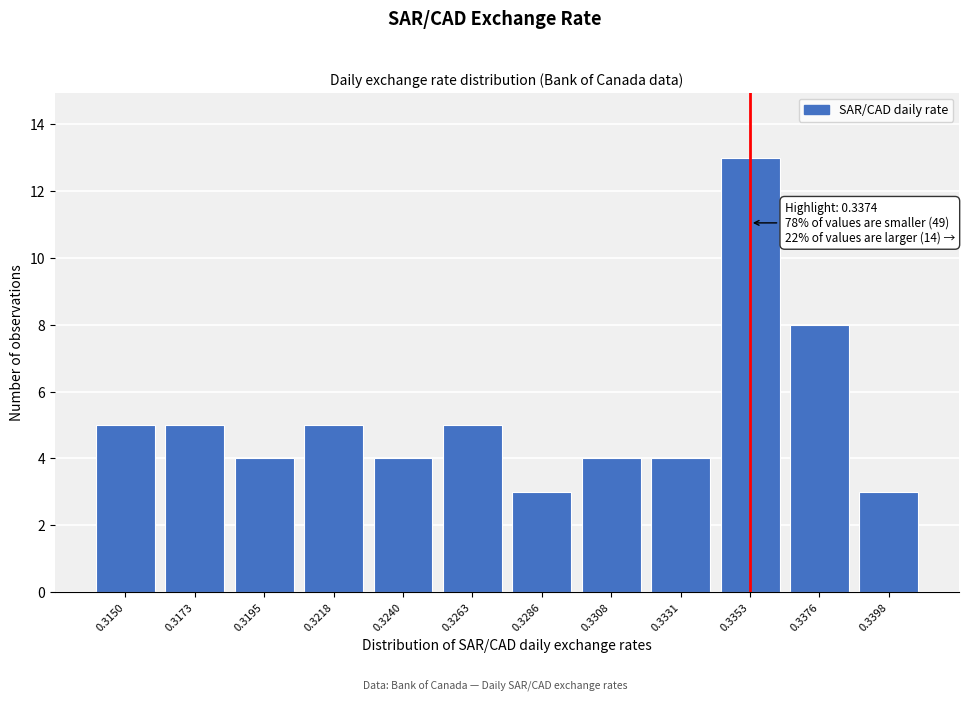

Reading right to left, extract all data points from this chart.

0.3398=3	0.3376=8	0.3353=13	0.3331=4	0.3308=4	0.3286=3	0.3263=5	0.3240=4	0.3218=5	0.3195=4	0.3173=5	0.3150=5